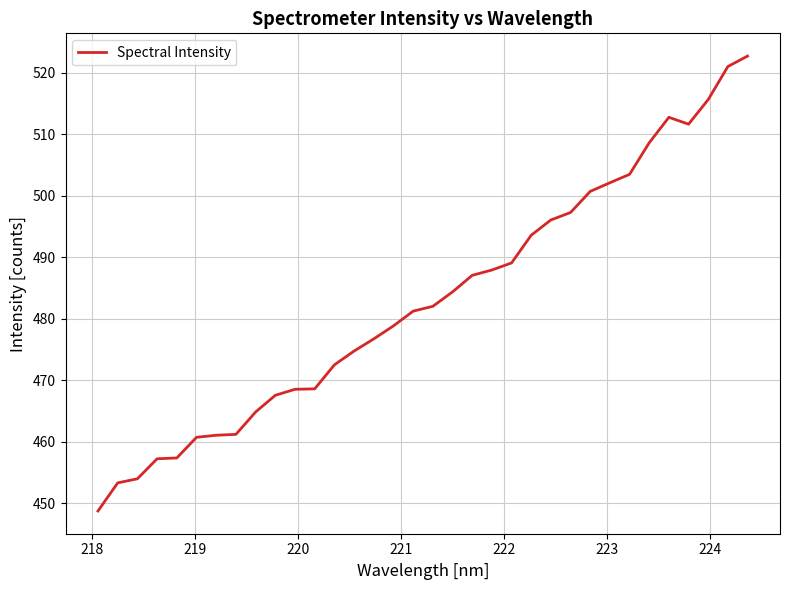

What is the smallest value displayed?

448.8